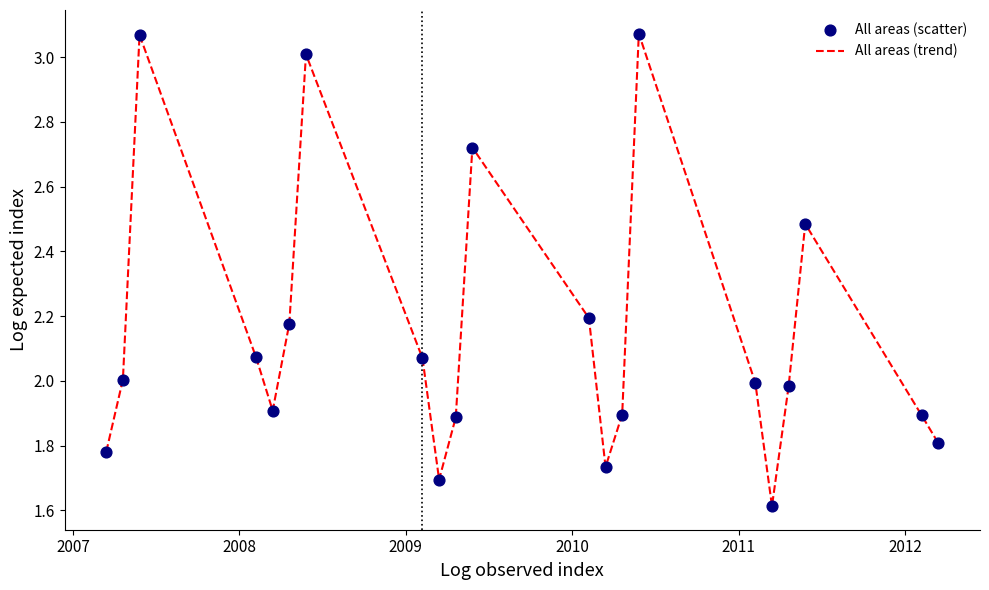

What is the difference between the maximum and minimum values?

1.5